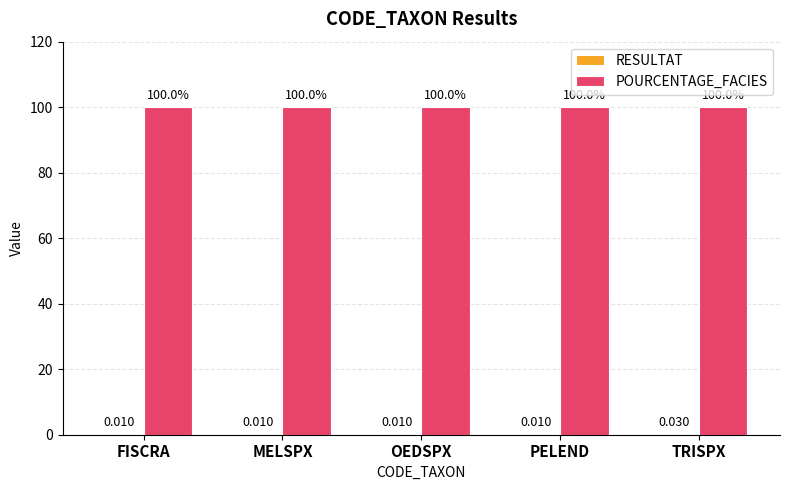

Which series has the largest total across all categories?

POURCENTAGE_FACIES